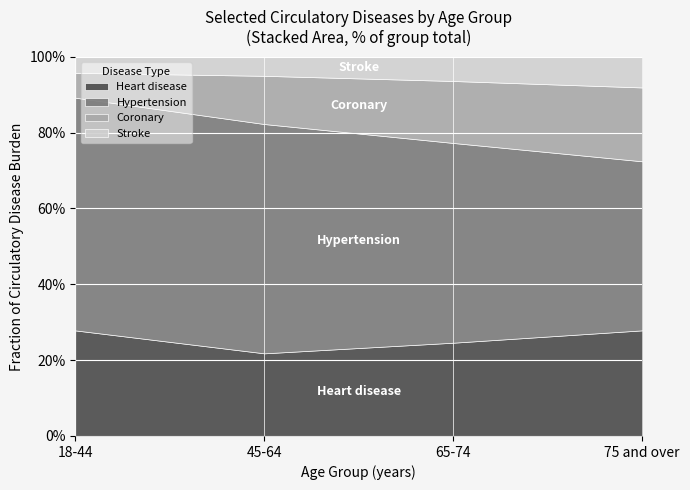

What is the minimum value for Heart disease?

21.8